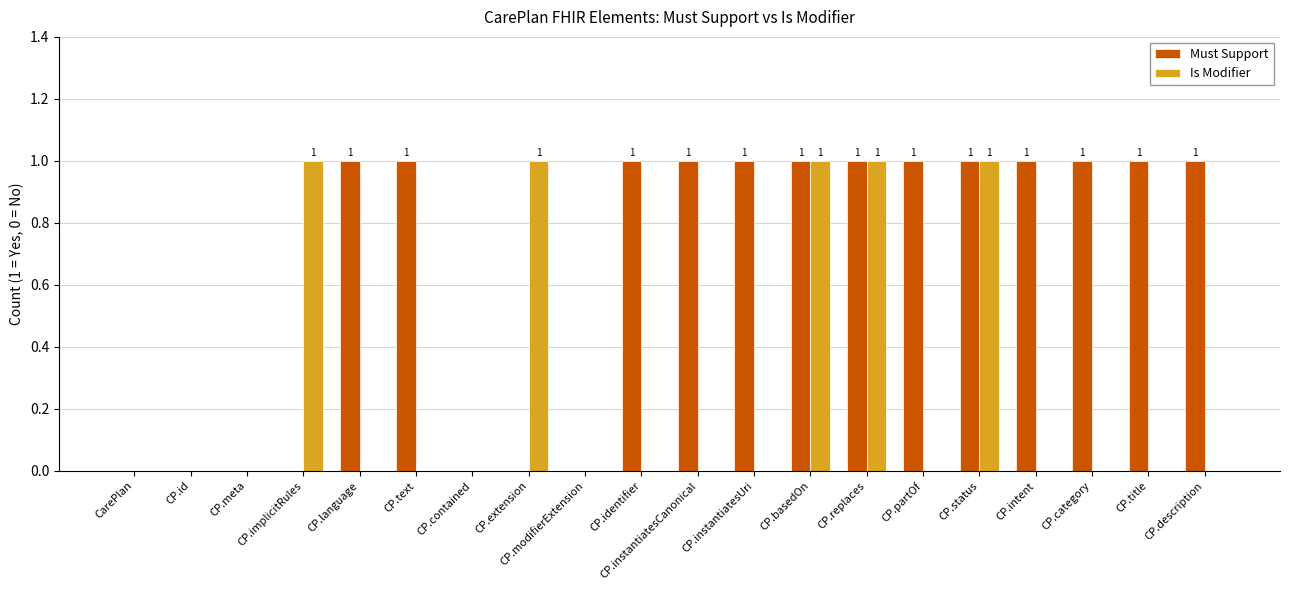

What are all the series names shown in the legend?

Must Support, Is Modifier